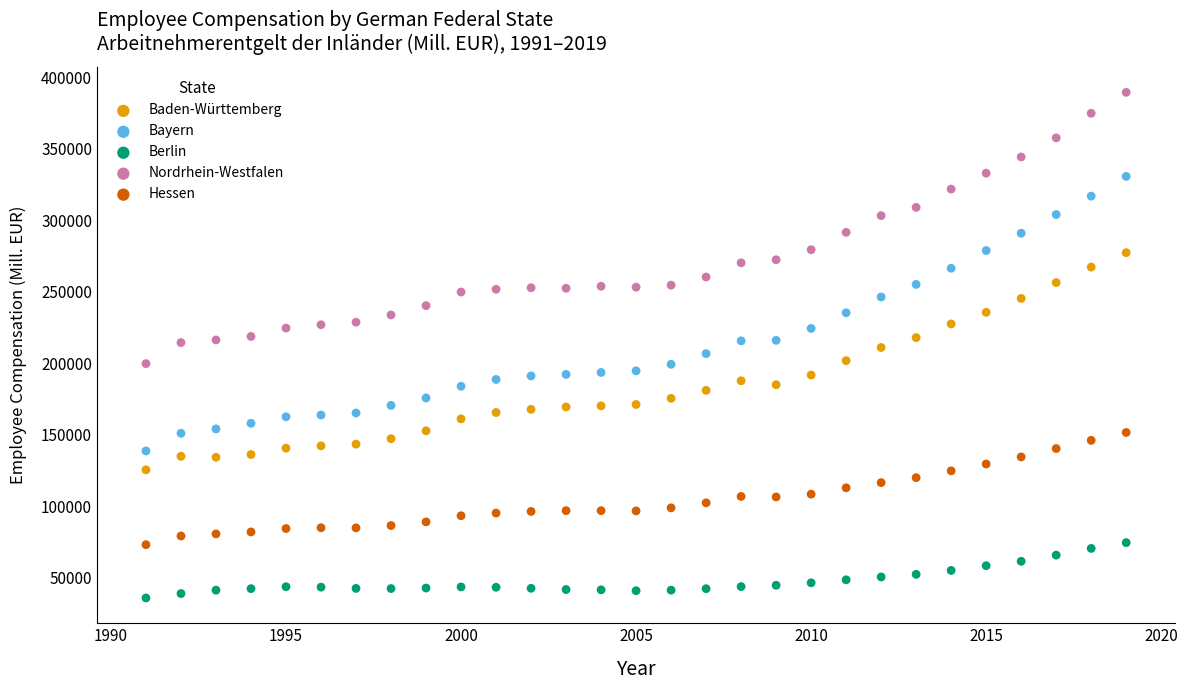

What are all the series names shown in the legend?

Baden-Württemberg, Bayern, Berlin, Nordrhein-Westfalen, Hessen